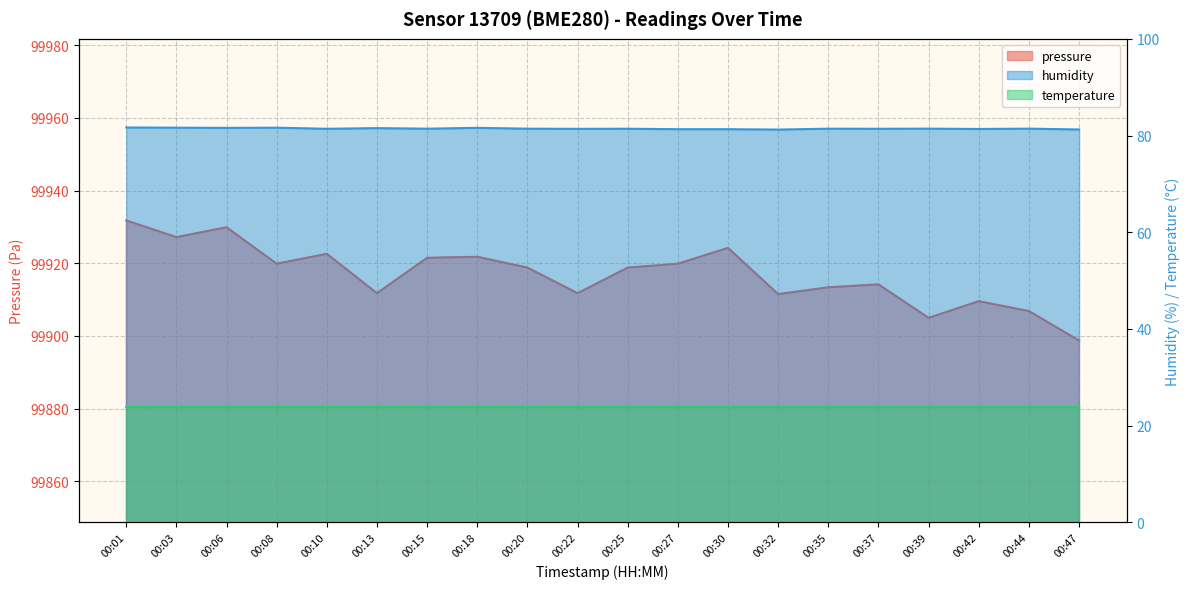

What is the average value of the humidity series?

81.4